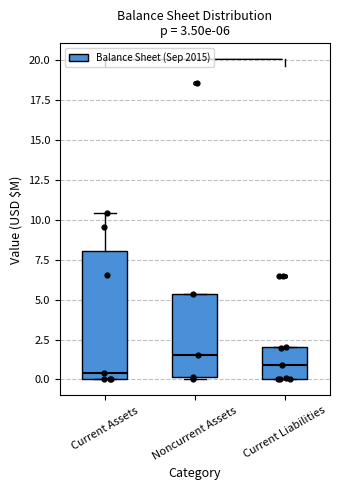

Which box has the highest median line?

Noncurrent Assets